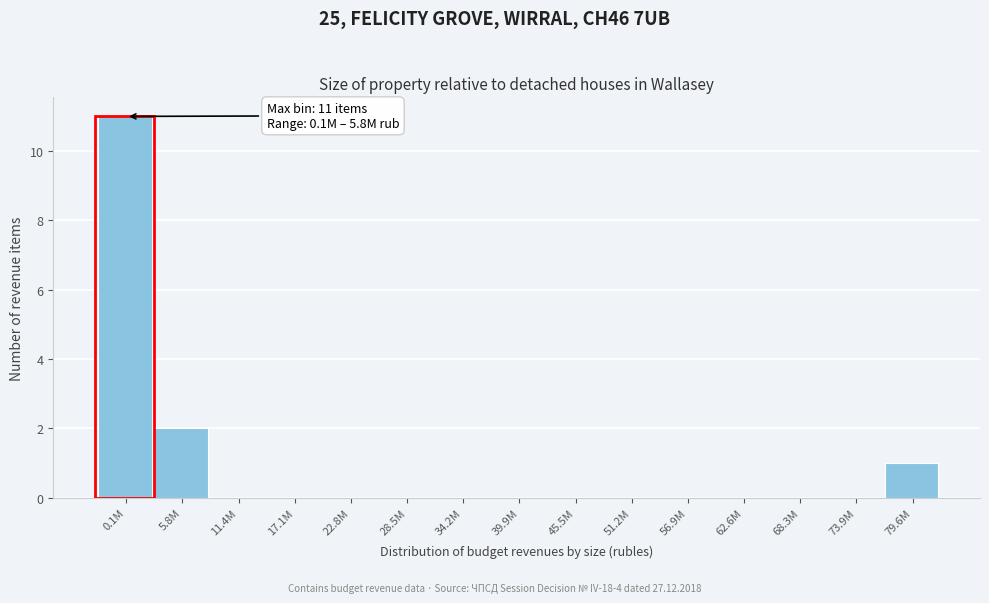

Reading right to left, list all the values displayed in this chart.

79.6M=1	73.9M=0	68.3M=0	62.6M=0	56.9M=0	51.2M=0	45.5M=0	39.9M=0	34.2M=0	28.5M=0	22.8M=0	17.1M=0	11.4M=0	5.8M=2	0.1M=11